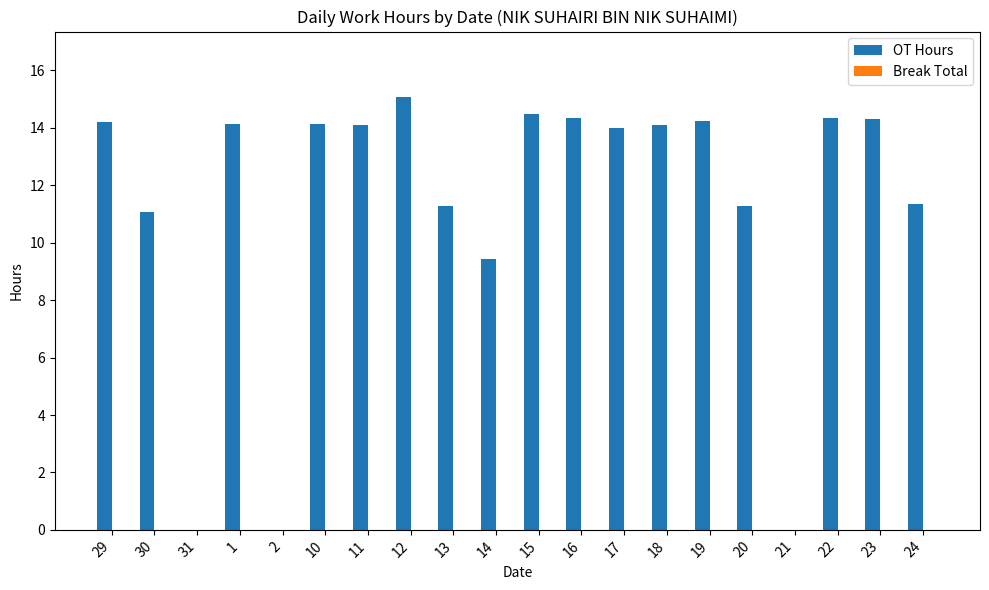

Which label corresponds to the largest value in the chart?

12